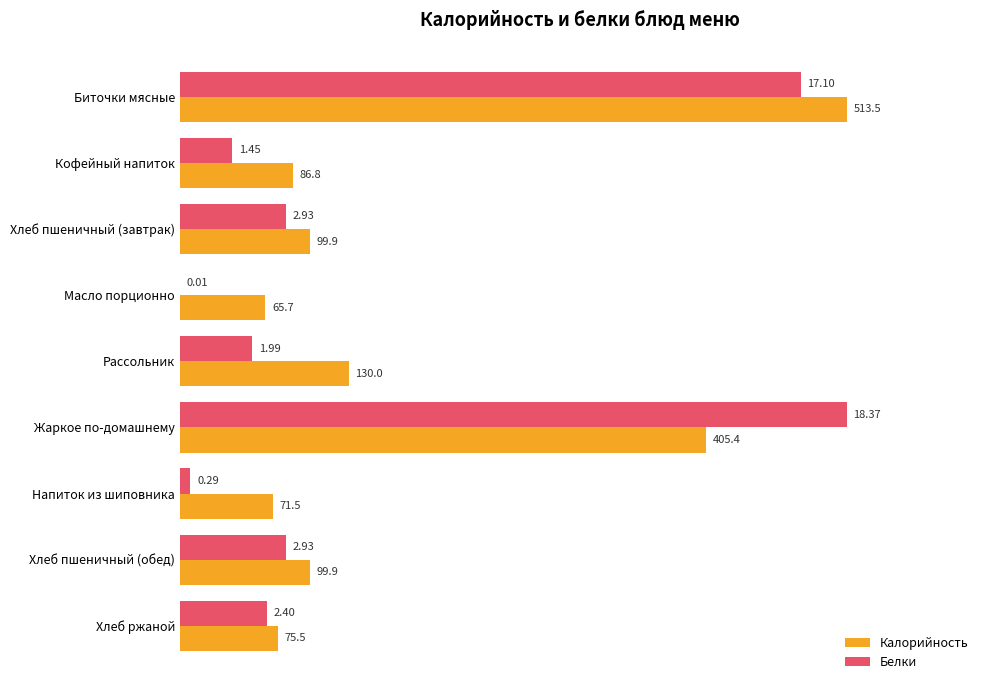

What are all the series names shown in the legend?

Калорийность, Белки